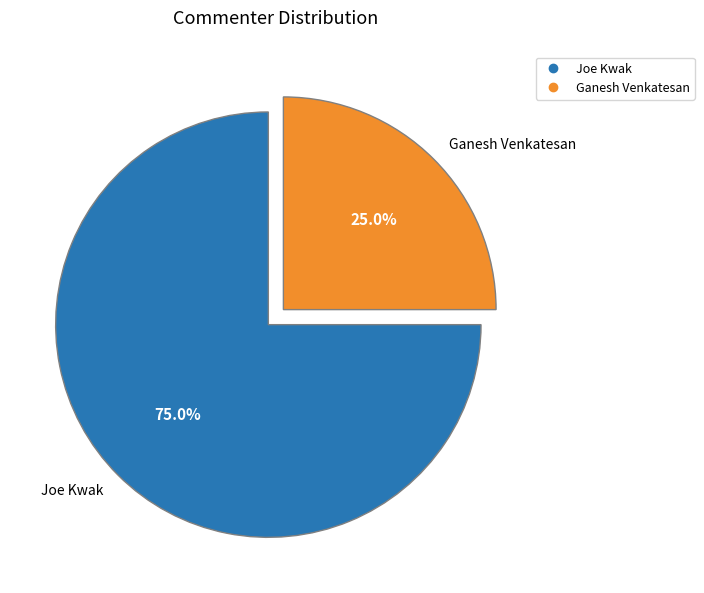

What percentage do Joe Kwak and Ganesh Venkatesan together represent?

100.0%